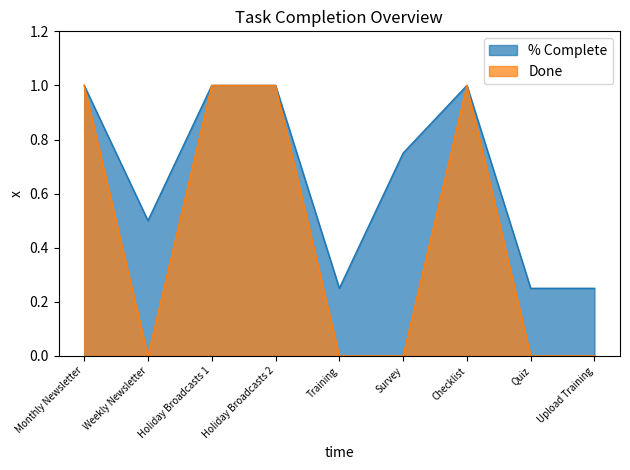

Rank the categories by Done value from lowest to highest.

Weekly Newsletter, Training, Survey, Quiz, Upload Training, Monthly Newsletter, Holiday Broadcasts 1, Holiday Broadcasts 2, Checklist